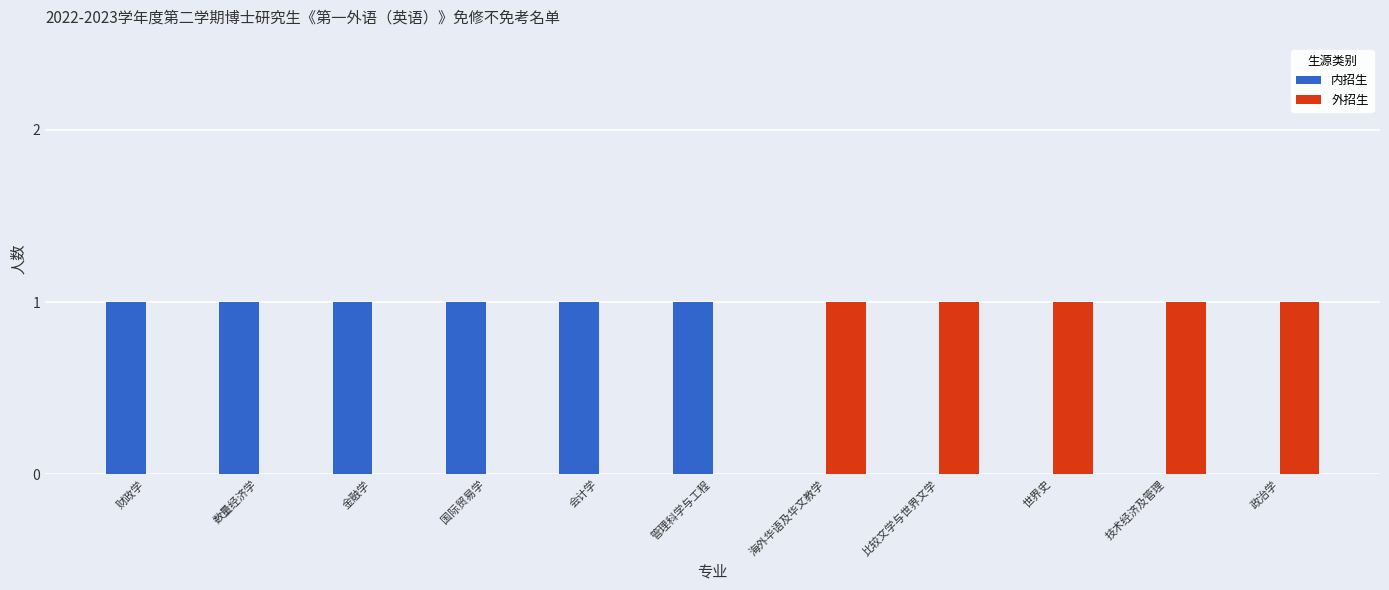

Which series has the largest total across all categories?

内招生